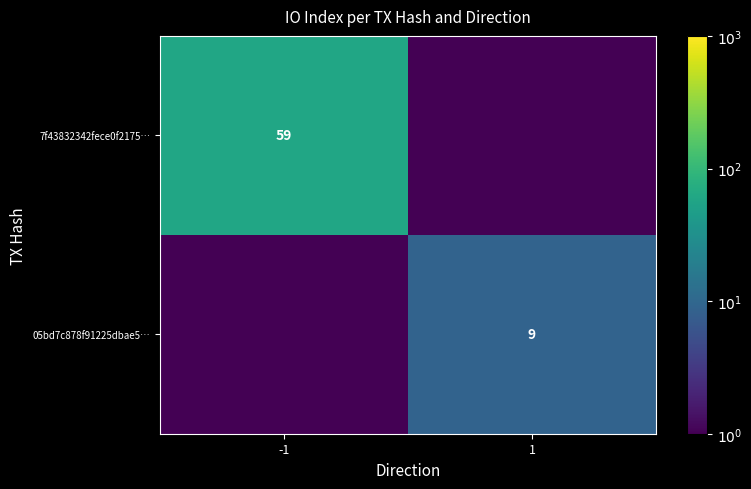

The 7f43832342fece0f2175… series shows 31.1 at -1. True or false?

False